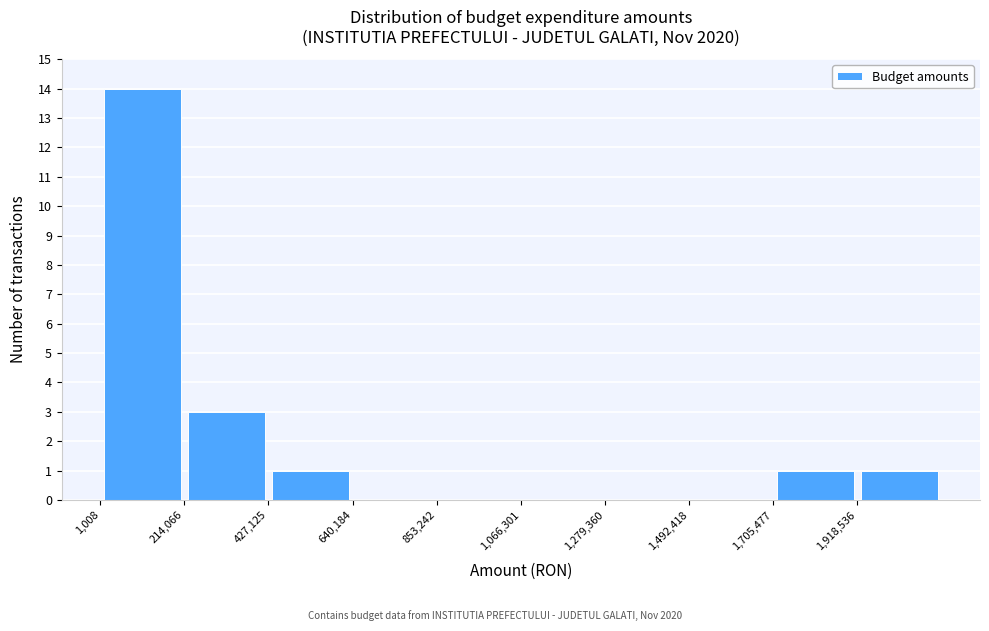

Reading left to right, transcribe this chart: for each bar, give the range it covers on the x-axis and its height. Neither the bar edges nor the heights are printed on the chart, so give them approximately, as read against the axes.

0 to 200000: 14
200000 to 450000: 3
450000 to 650000: 1
650000 to 850000: 0
850000 to 1050000: 0
1050000 to 1300000: 0
1300000 to 1500000: 0
1500000 to 1700000: 0
1700000 to 1900000: 1
1900000 to 2150000: 1